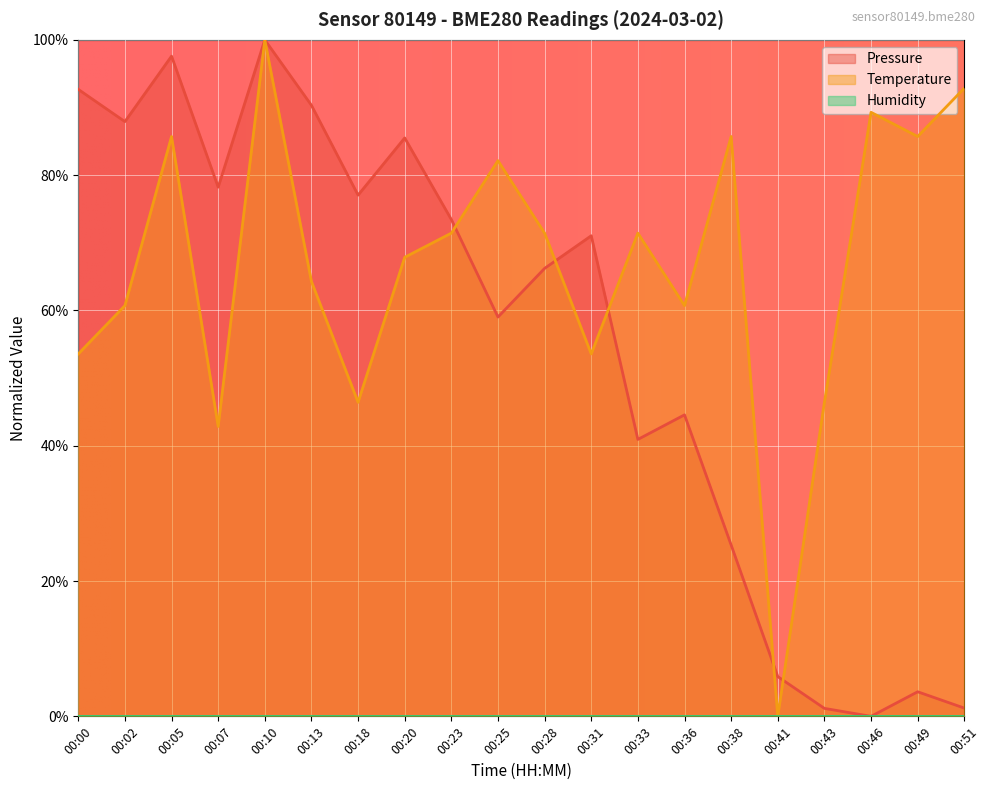

Which series has the largest range (max minus min)?

pressure